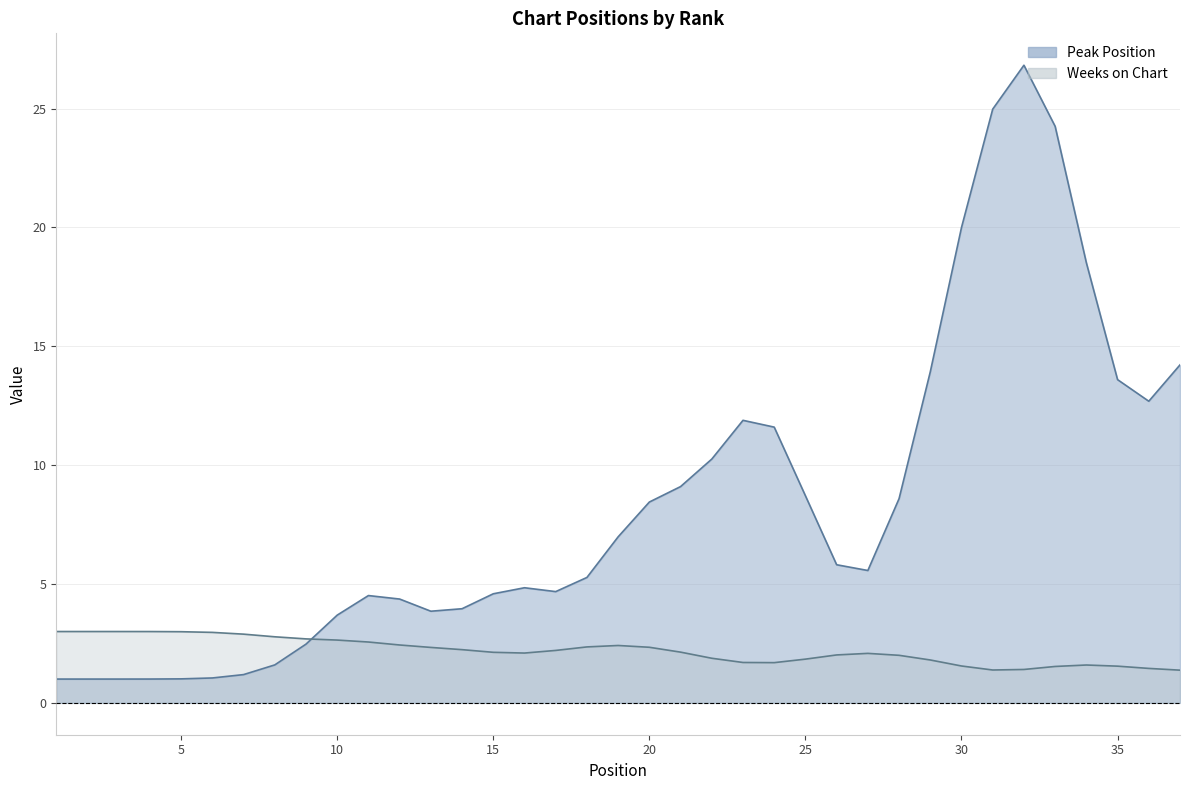

Is the value of Weeks on Chart at 4 greater than the value of Peak Position at 29?

No